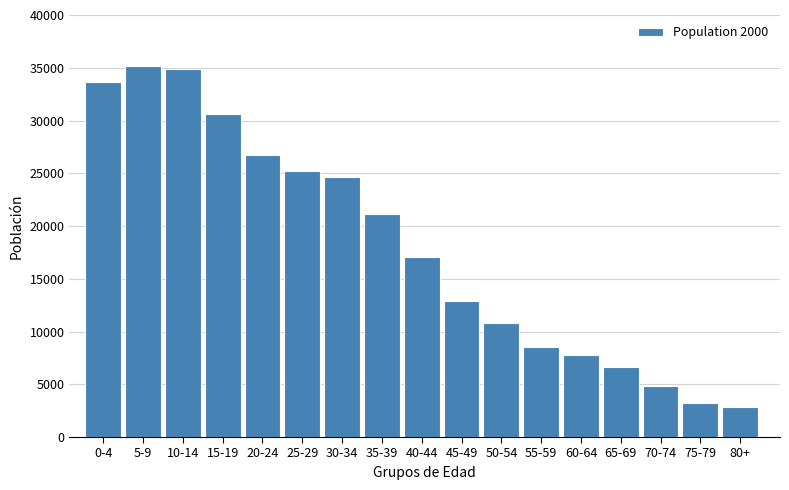

Reading left to right, list all the values displayed in this chart.

0-4=33677	5-9=35189	10-14=34908	15-19=30640	20-24=26767	25-29=25190	30-34=24638	35-39=21105	40-44=17047	45-49=12929	50-54=10786	55-59=8510	60-64=7806	65-69=6611	70-74=4847	75-79=3236	80+=2823